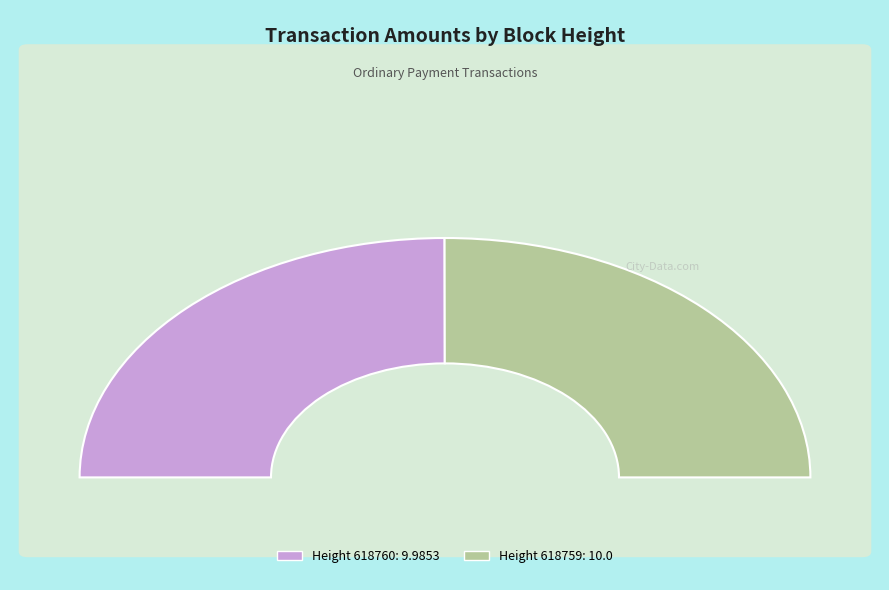

True or false: 618759 accounts for 50% of the total.

True